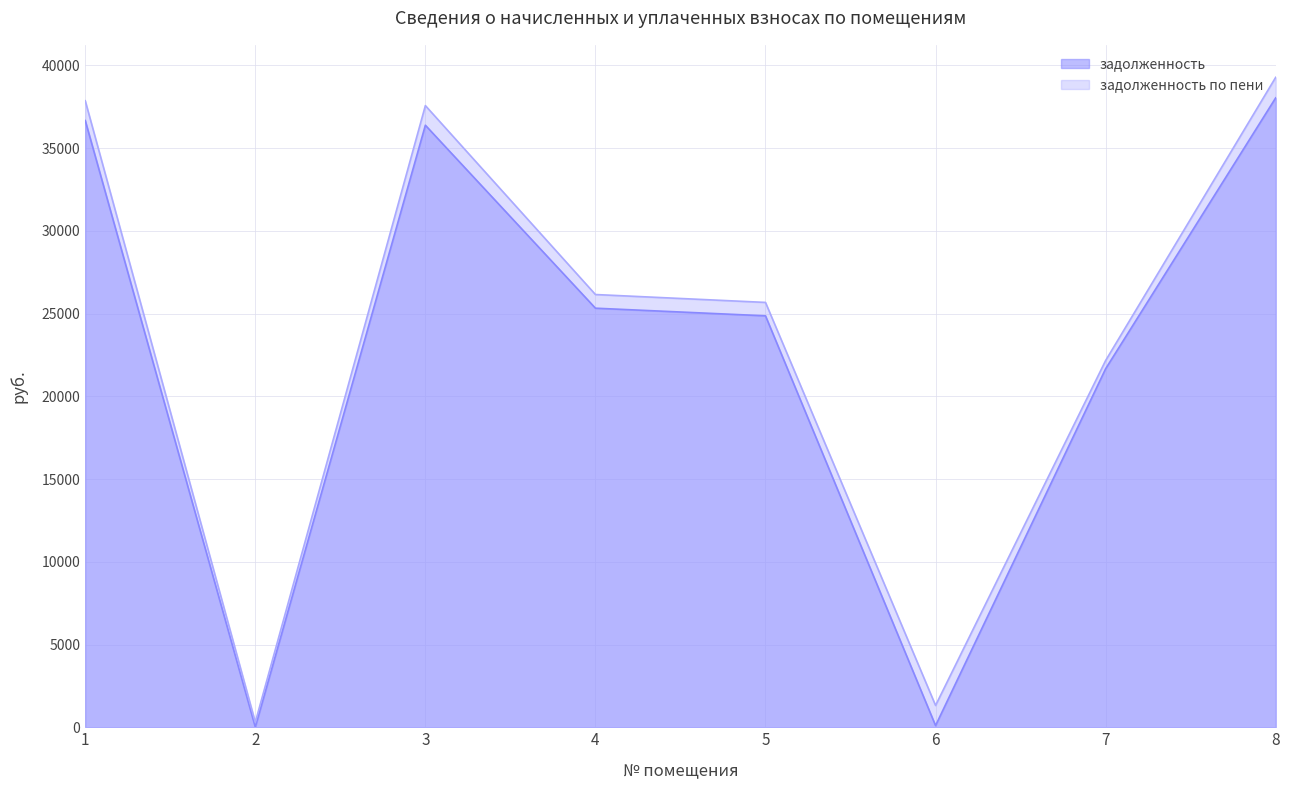

What is the value of the задолженность по пени point at the 5th from the left?

25678.6